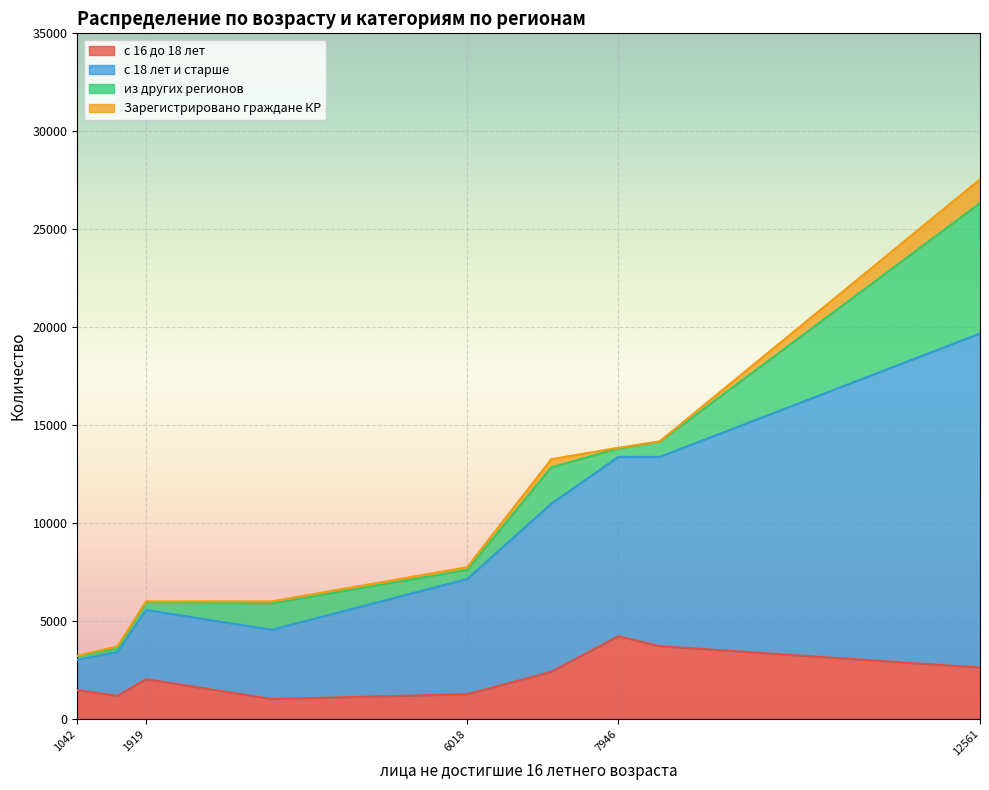

At which category is the sum across all series the highest?

12561